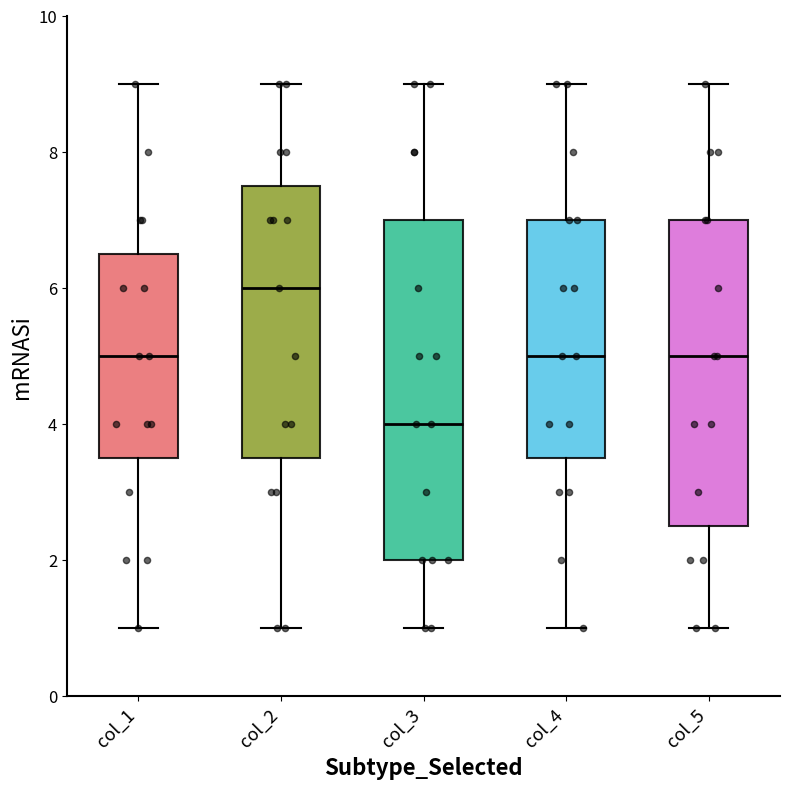

Reading left to right, transcribe this box plot: for each box, give where its median line is, the range the box spans, and where its two whiskers end, as read against the y-axis. The values are not printed on the chart, so give them approximately, as read against the axis.

col_1: median 5.0, box 3.6 to 6.6, whiskers 1.0 to 9.0
col_2: median 6.0, box 3.6 to 7.6, whiskers 1.0 to 9.0
col_3: median 4.0, box 2.0 to 7.0, whiskers 1.0 to 9.0
col_4: median 5.0, box 3.6 to 7.0, whiskers 1.0 to 9.0
col_5: median 5.0, box 2.6 to 7.0, whiskers 1.0 to 9.0